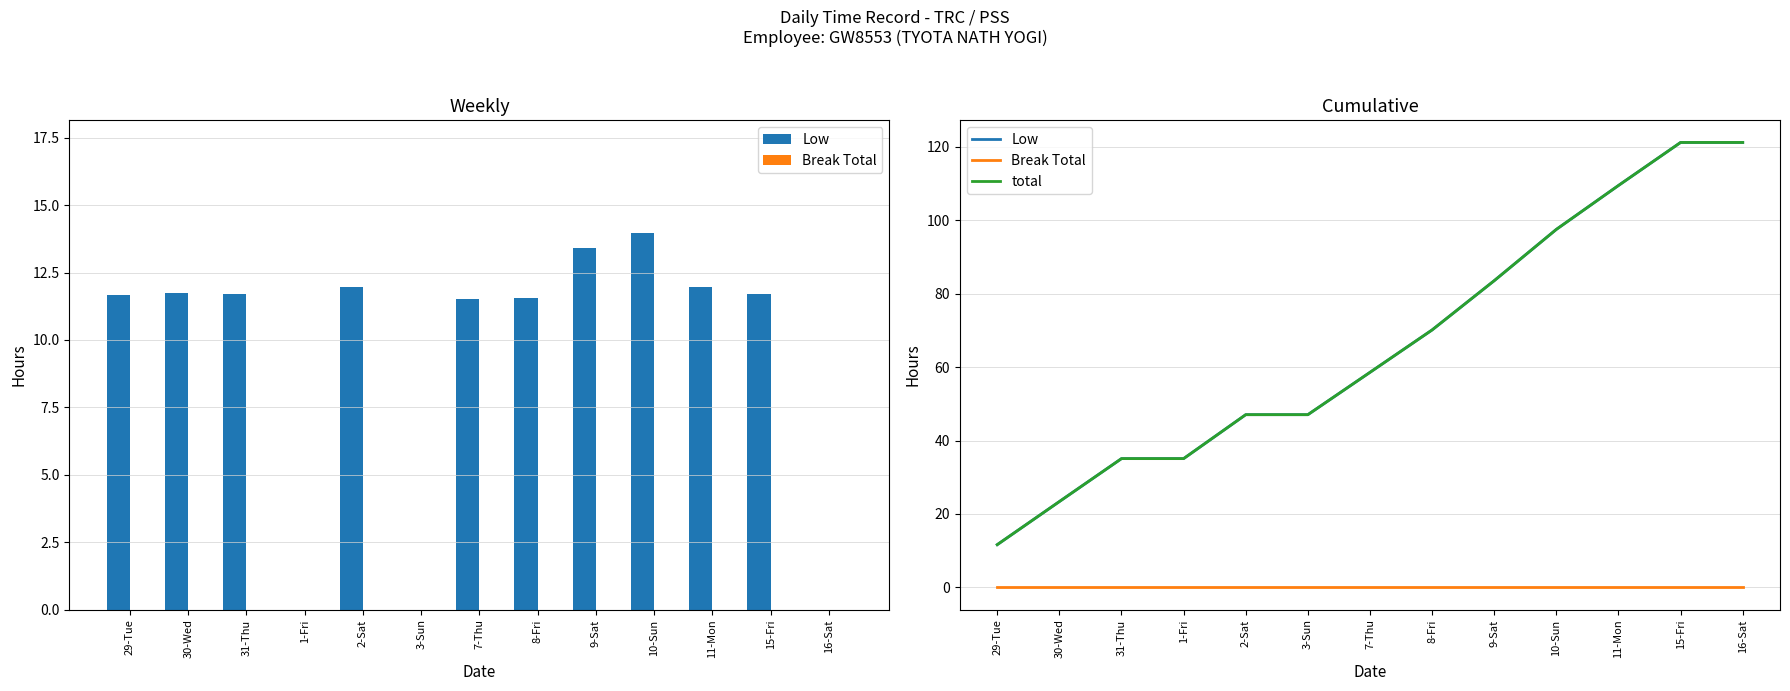

Which category has the highest value across all series?

15-Fri